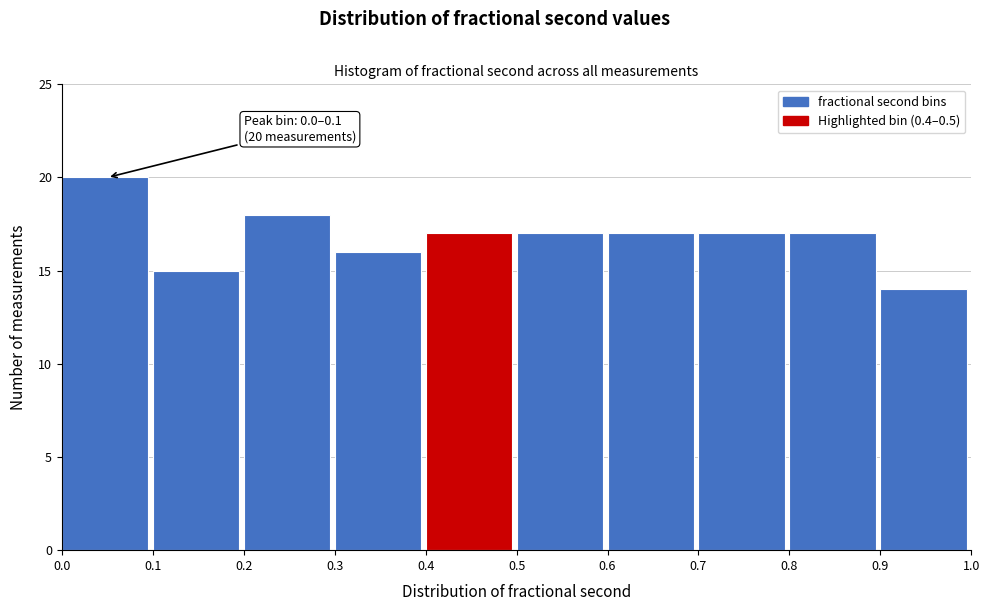

Which range on the x-axis has the tallest bar?

0.0 to 0.1